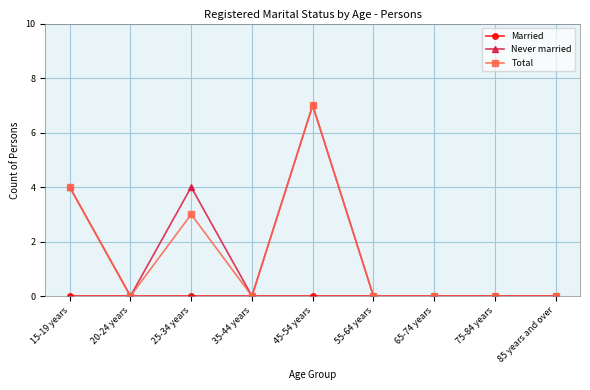

What is the difference between the maximum and minimum values in the Total series?

7